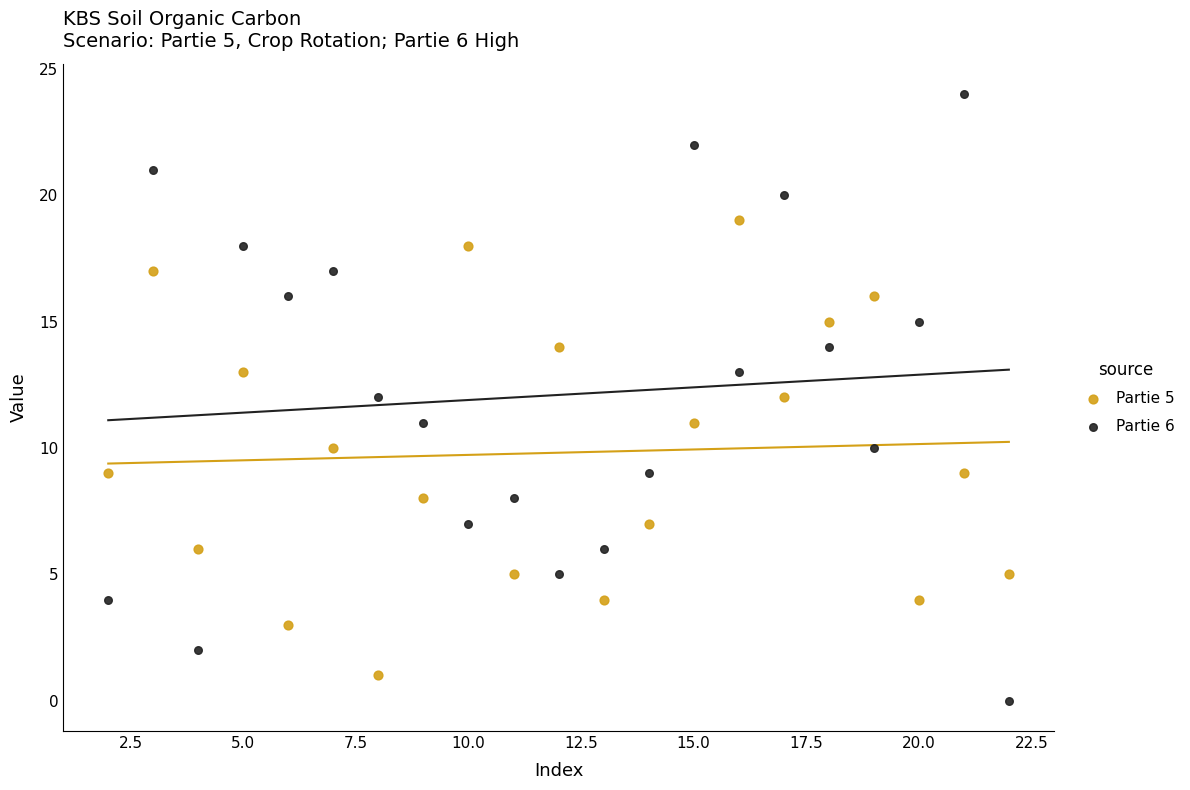

What is the X range (max minus min) for the scatter plot?

20